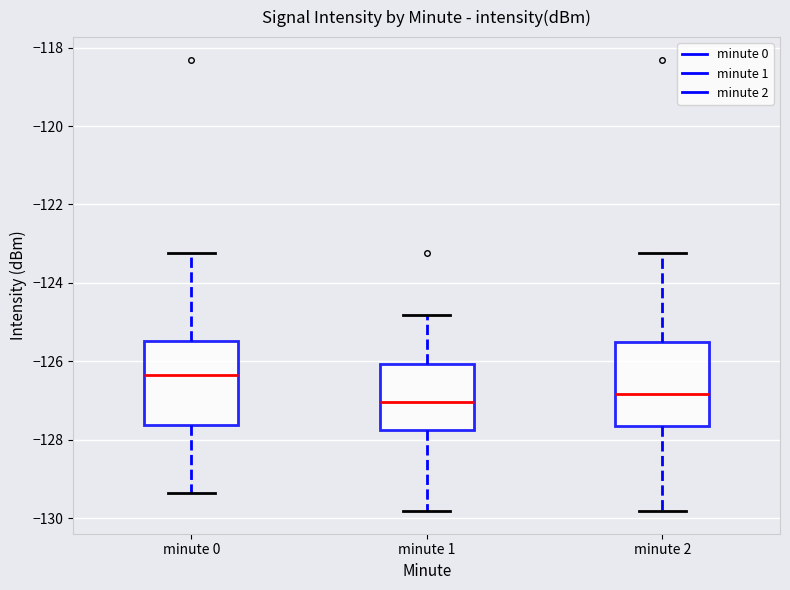

Which box's median line is the highest?

minute 0